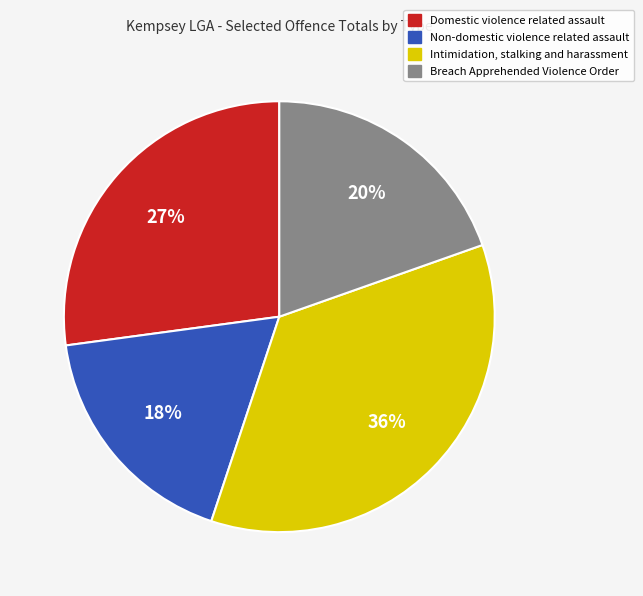

Combined, do Non-domestic violence related assault and Intimidation, stalking and harassment account for over 50%?

Yes